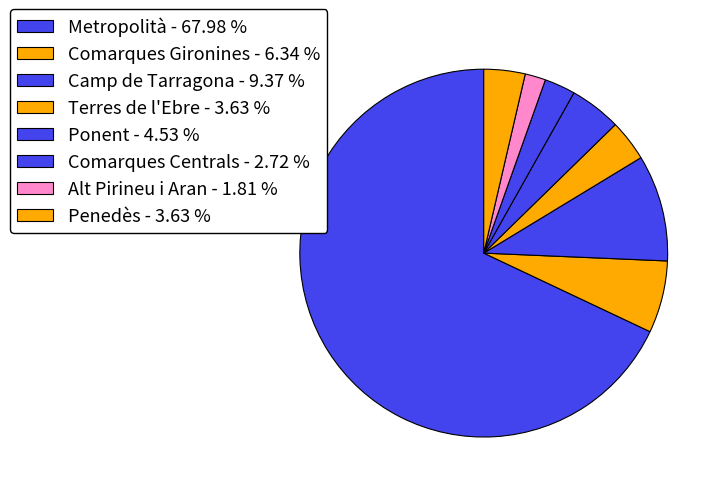

How many segments does this pie chart have?

8